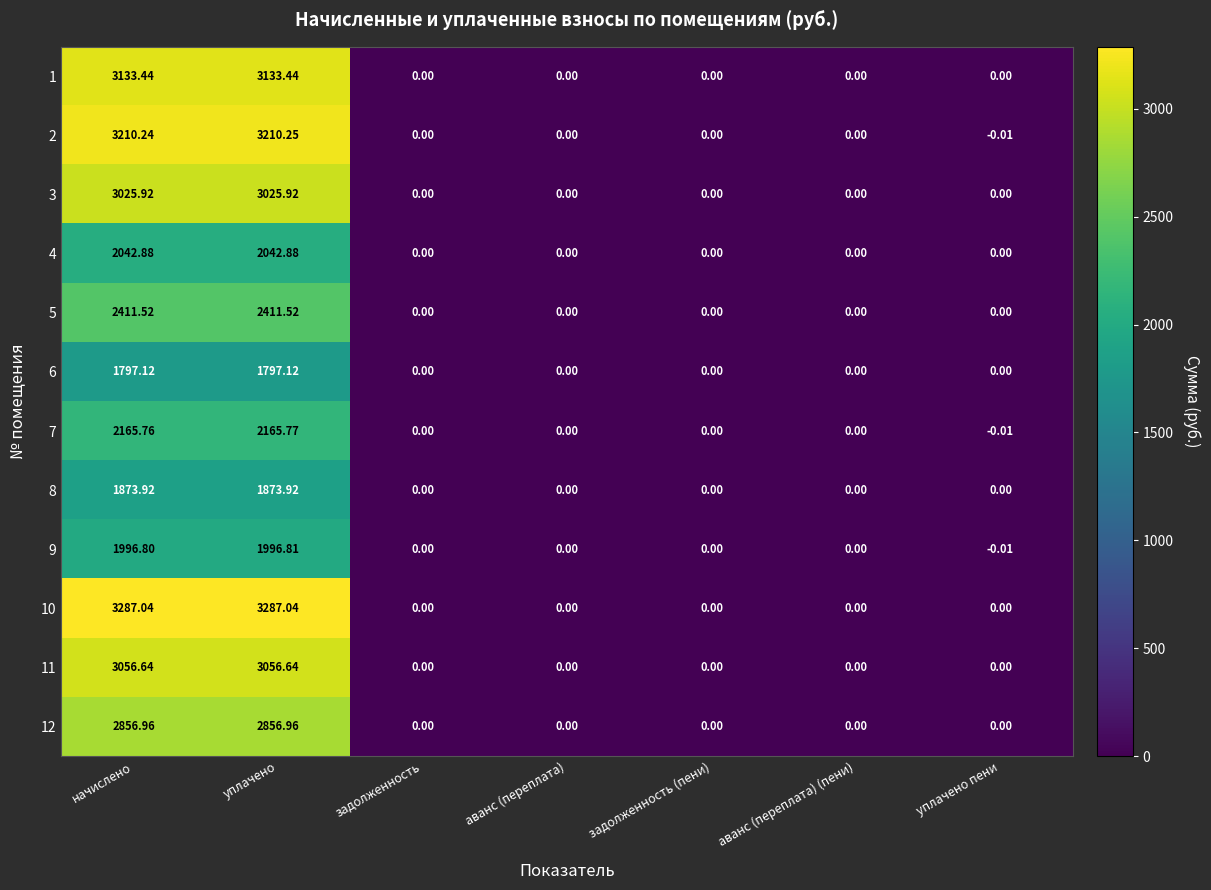

At which label does 2 first exceed 0?

начислено